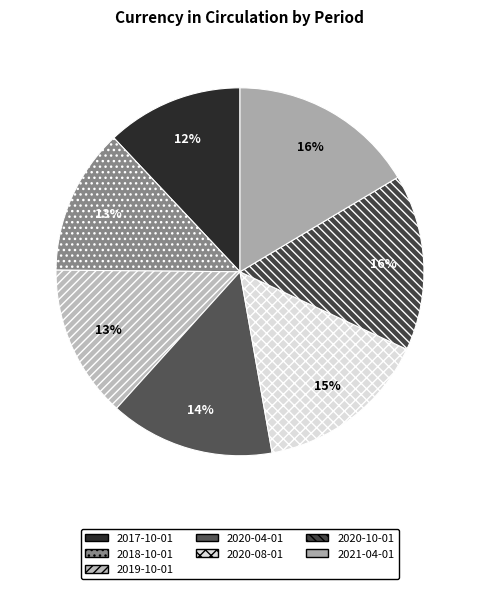

Which category has the biggest portion of the pie?

2021-04-01